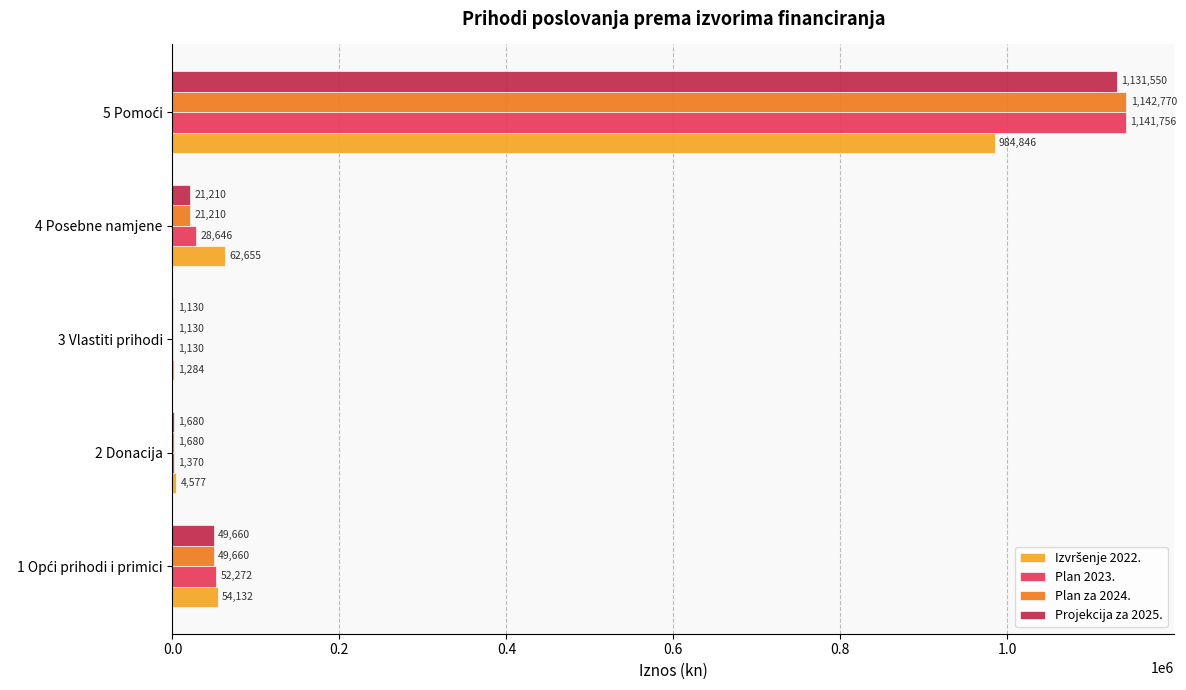

What is the highest value of the Projekcija za 2025. series?

1131550